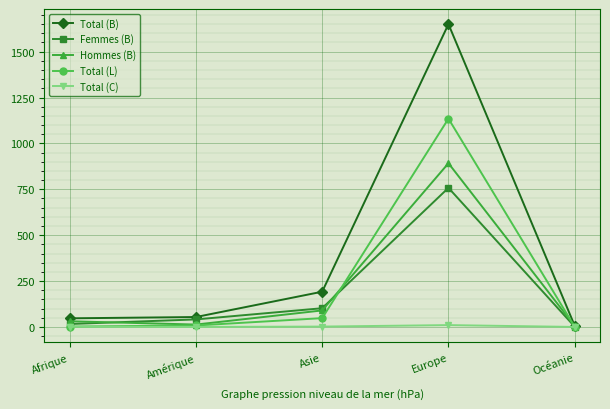

True or false: Total (C) has more than 2 points higher than both neighbors.

False